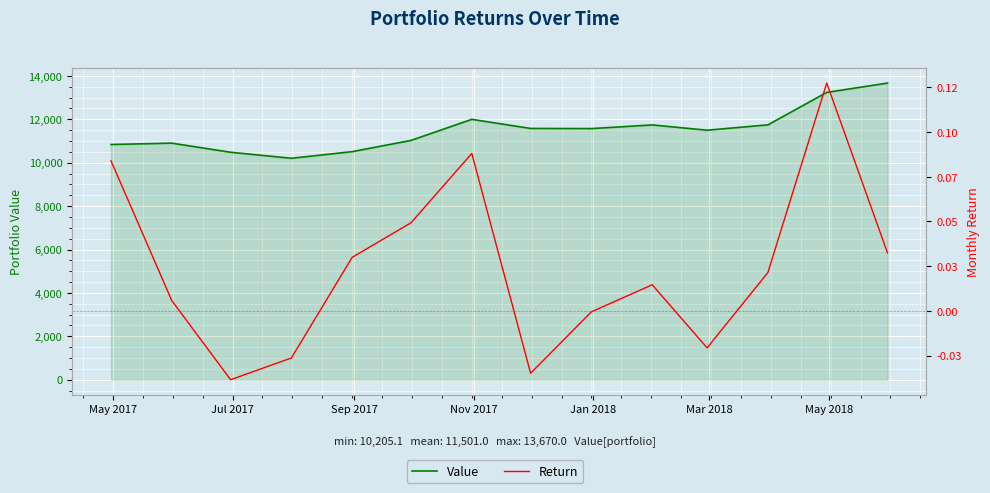

In Value, how many points are higher than both neighbors (excluding endpoints)?

3